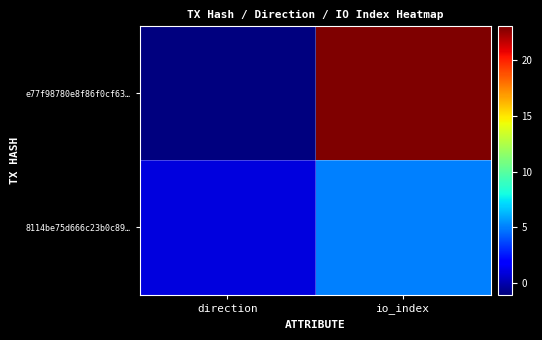

Which label corresponds to the largest value in the chart?

io_index